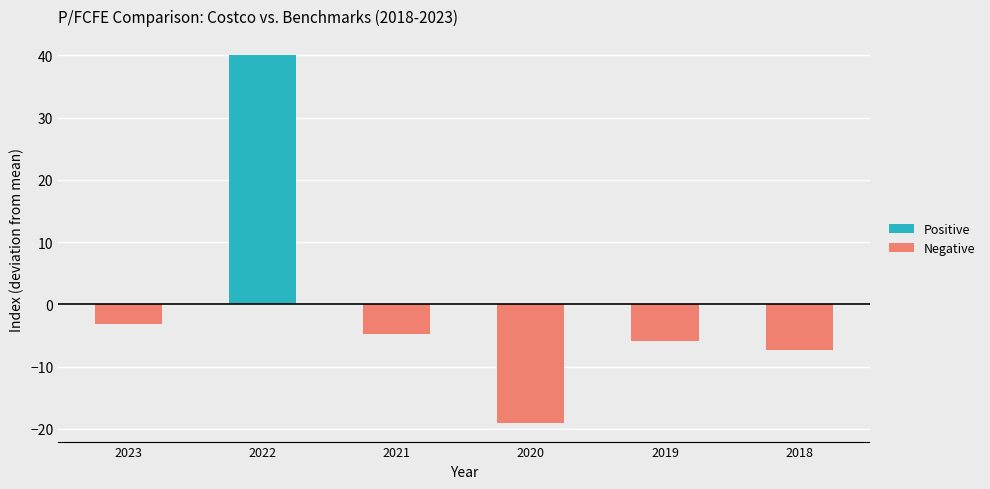

Is it true that Negative equals -5.5 at 2023?

False